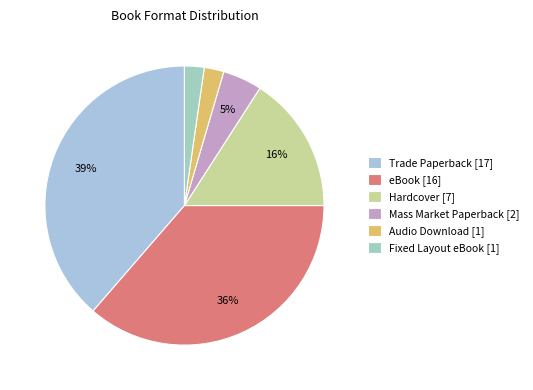

What is the change in value from Hardcover to Audio Download?

-6